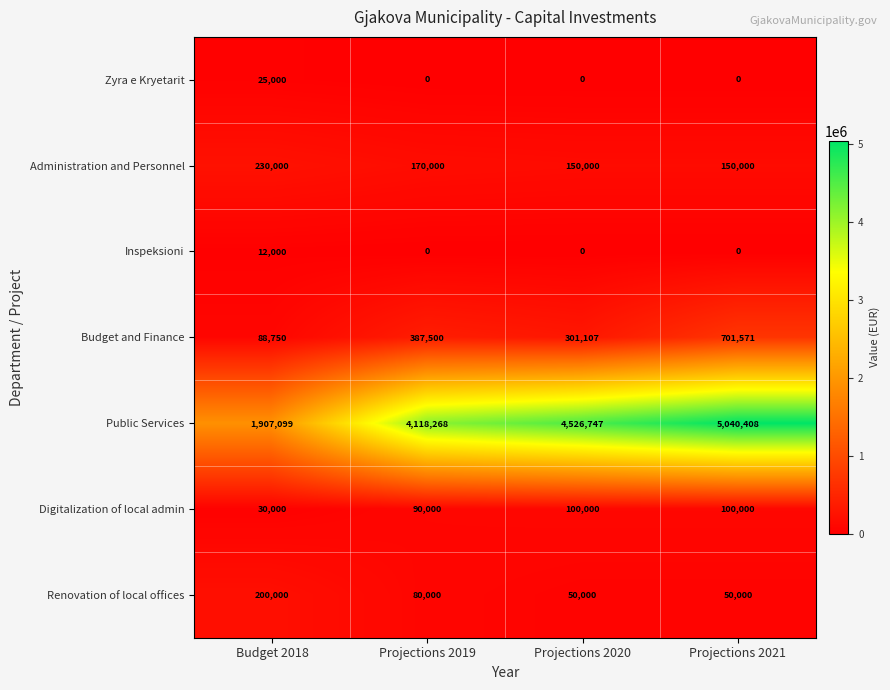

Reading right to left, extract all data points from this chart.

Zyra e Kryetarit: 0	0	0	25000
Administration and Personnel: 150000	150000	170000	230000
Inspeksioni: 0	0	0	12000
Budget and Finance: 701571	301107	387500	88750
Public Services: 5040408	4526747	4118268	1907099
Digitalization of local admin: 100000	100000	90000	30000
Renovation of local offices: 50000	50000	80000	200000